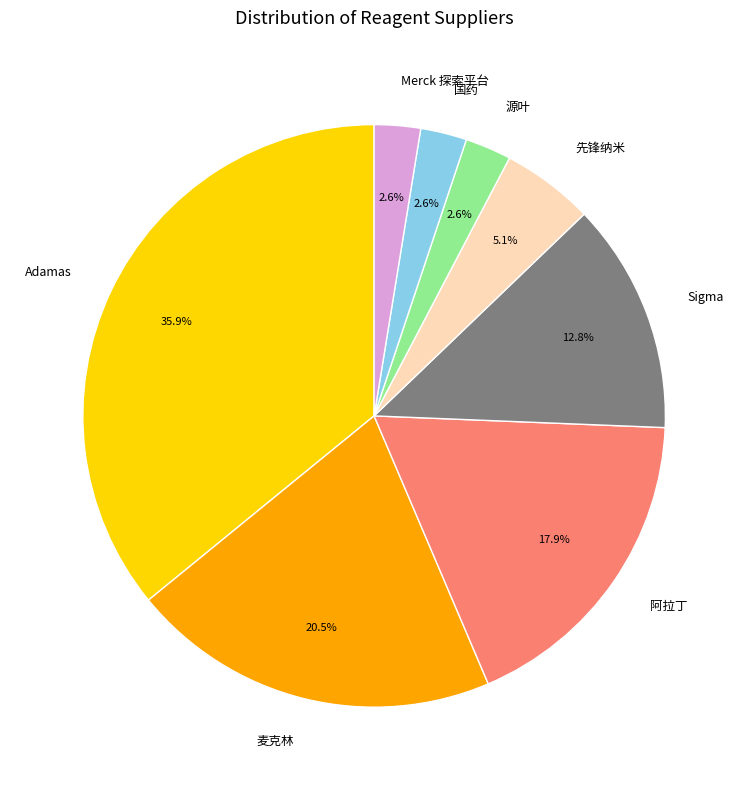

What percentage is the Sigma slice, to the nearest percent?

13%